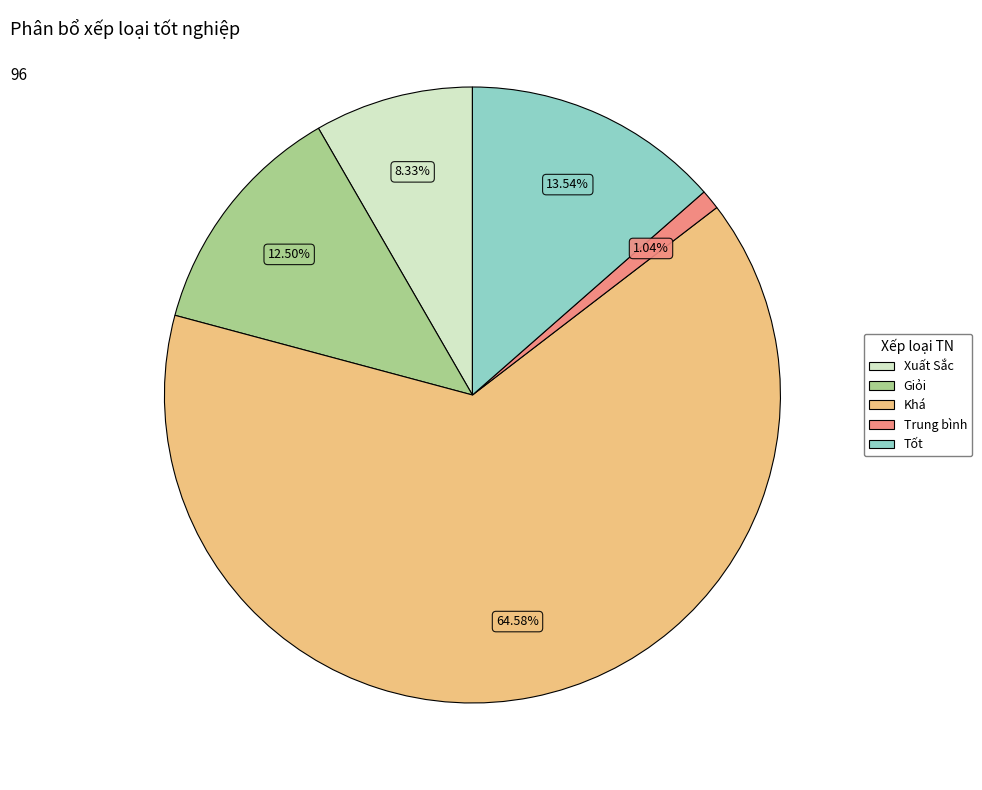

To the nearest percent, what percentage of the pie is Xuất Sắc?

8%